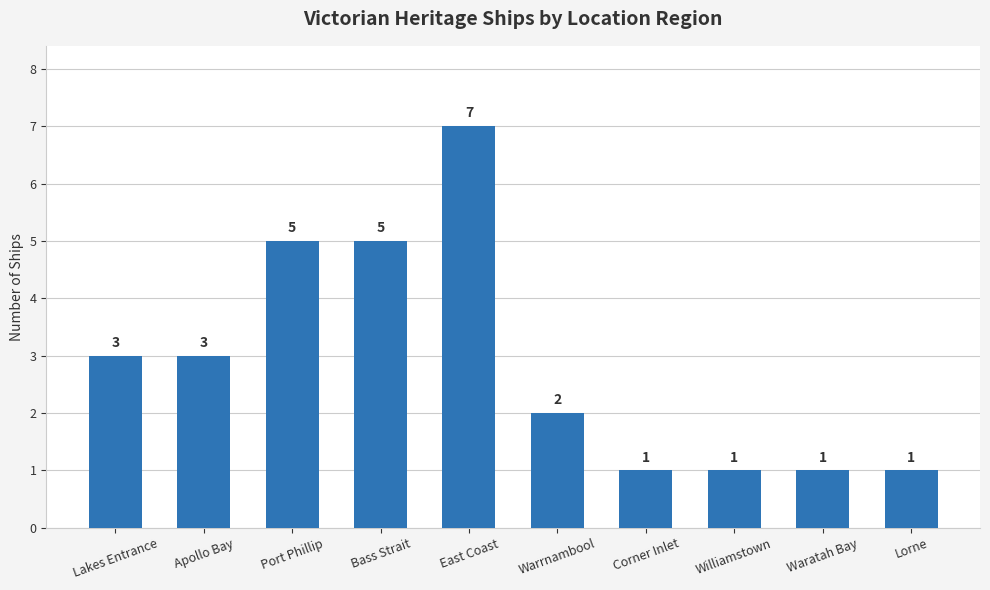

How many bars are there in total?

10